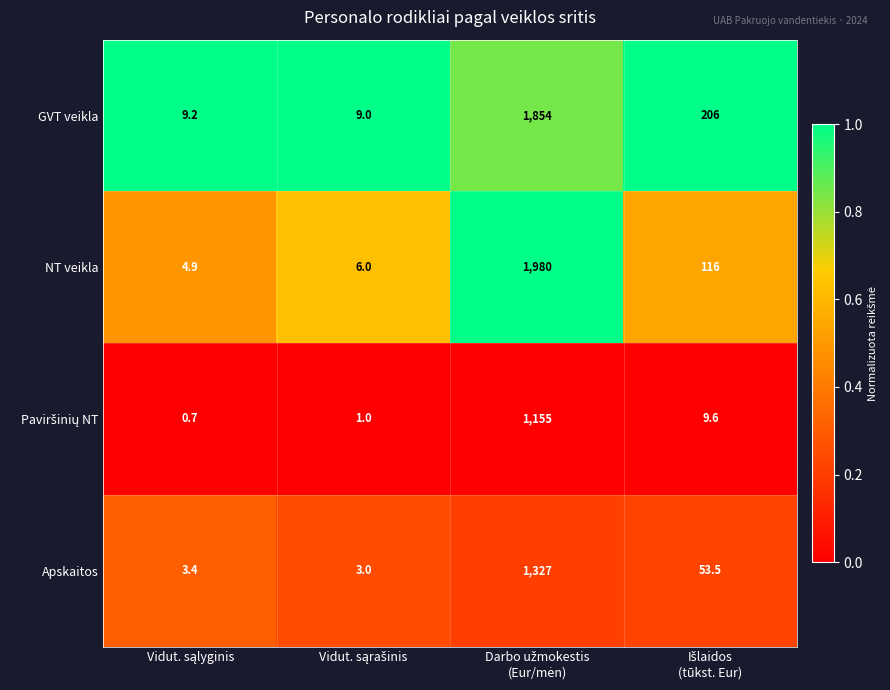

What is the smallest value displayed?

0.7